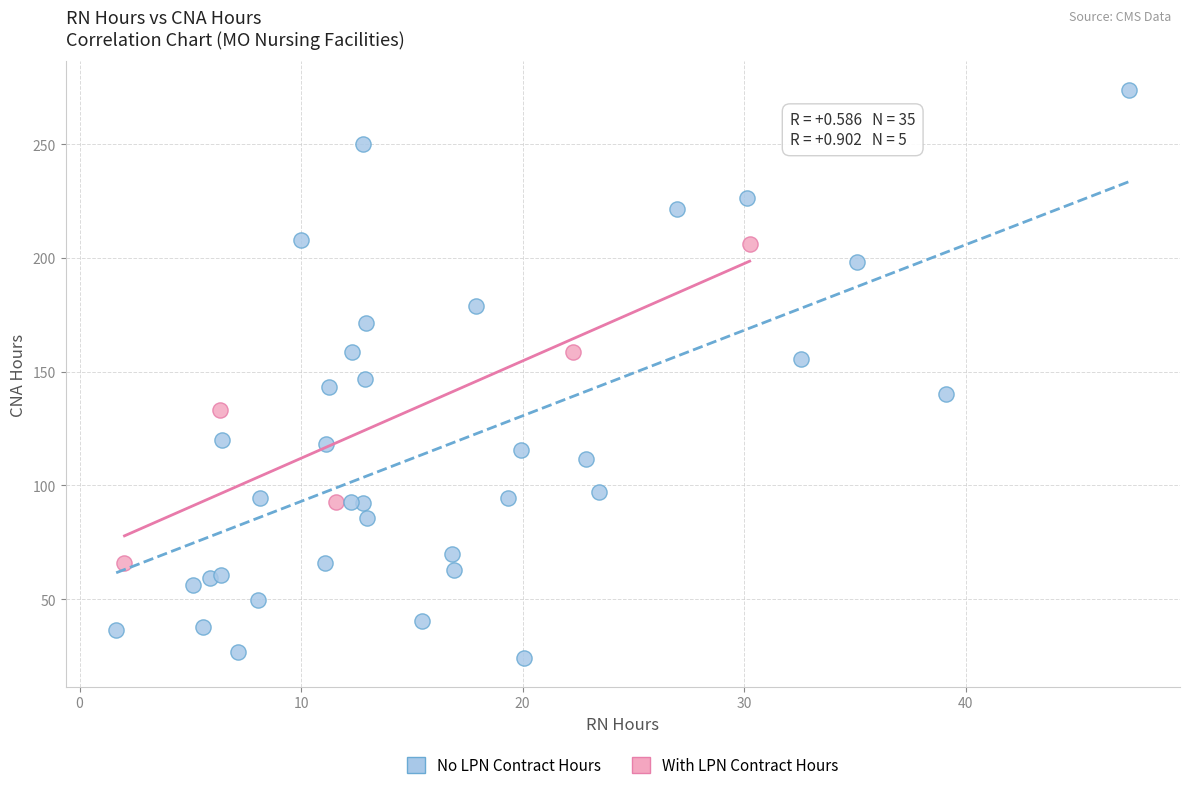

Which series contains the lowest Y value?

No LPN Contract Hours